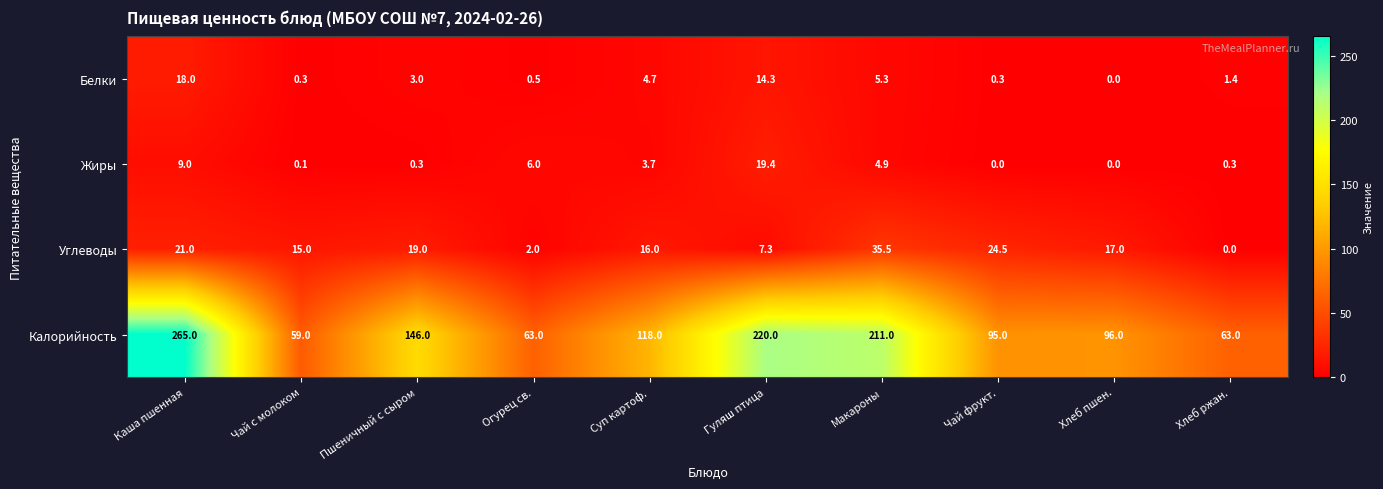

What is the difference between the Углеводы values at Огурец св. and Каша пшенная?

19.0